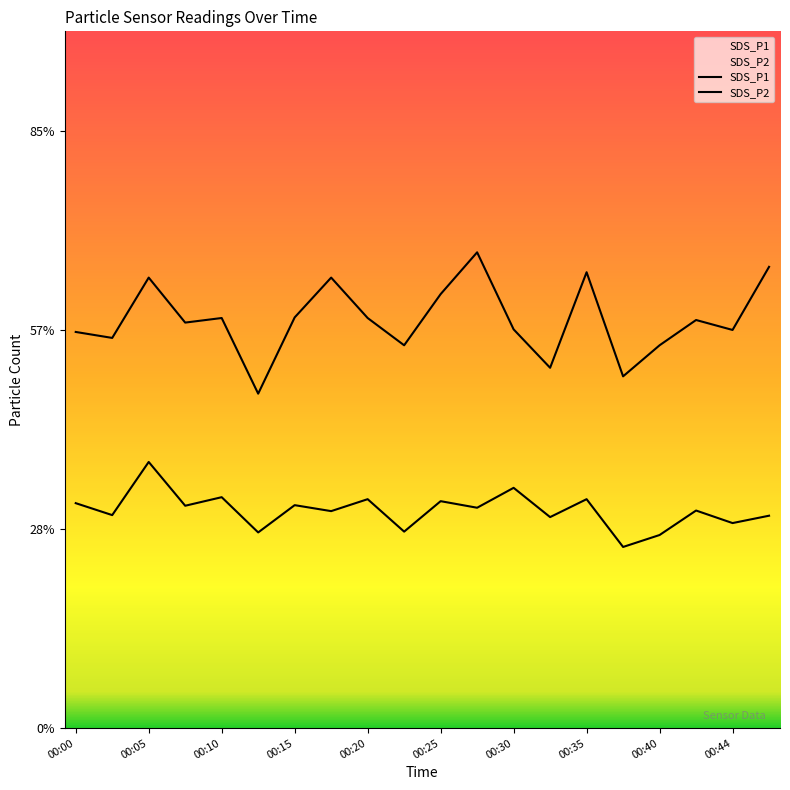

Does the chart display data point markers on the line(s)?

No